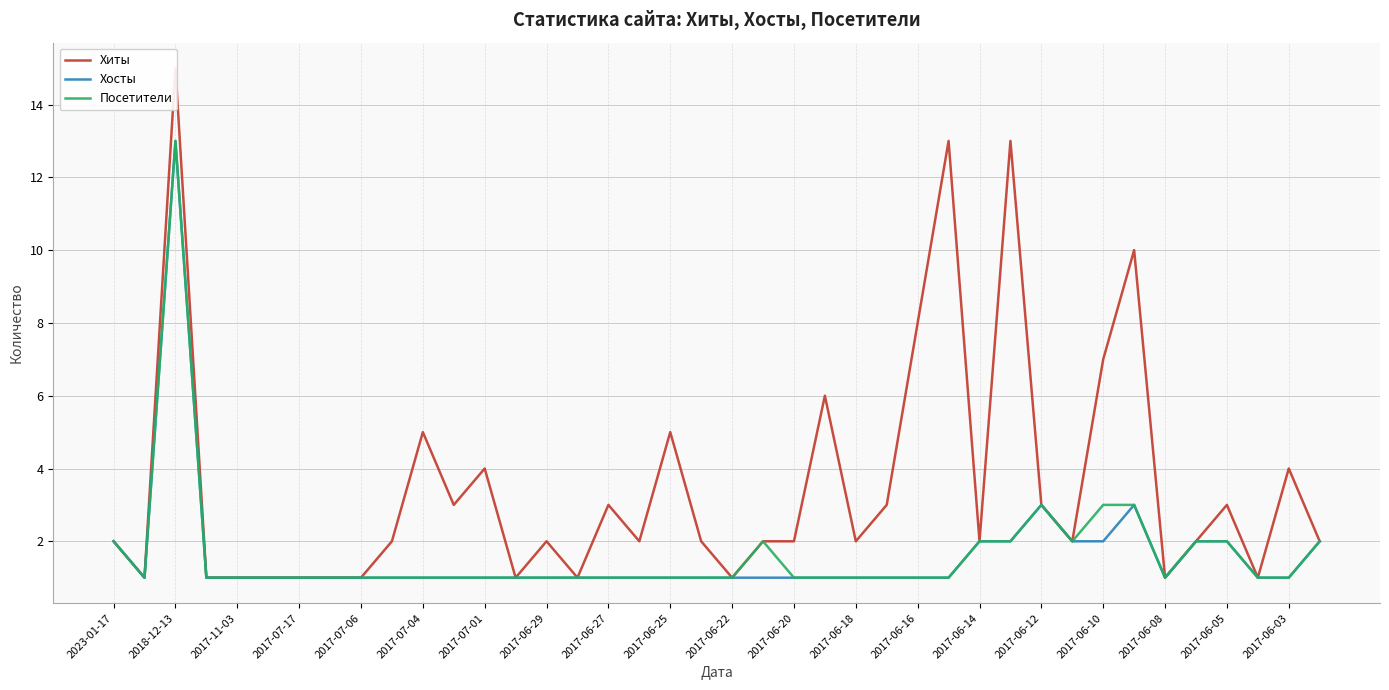

The Хосты series shows 2 at 2017-06-29. True or false?

False